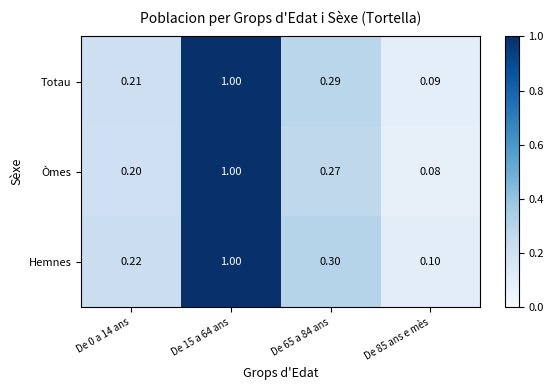

Is the value of Òmes at De 0 a 14 ans greater than the value of Totau at De 15 a 64 ans?

No